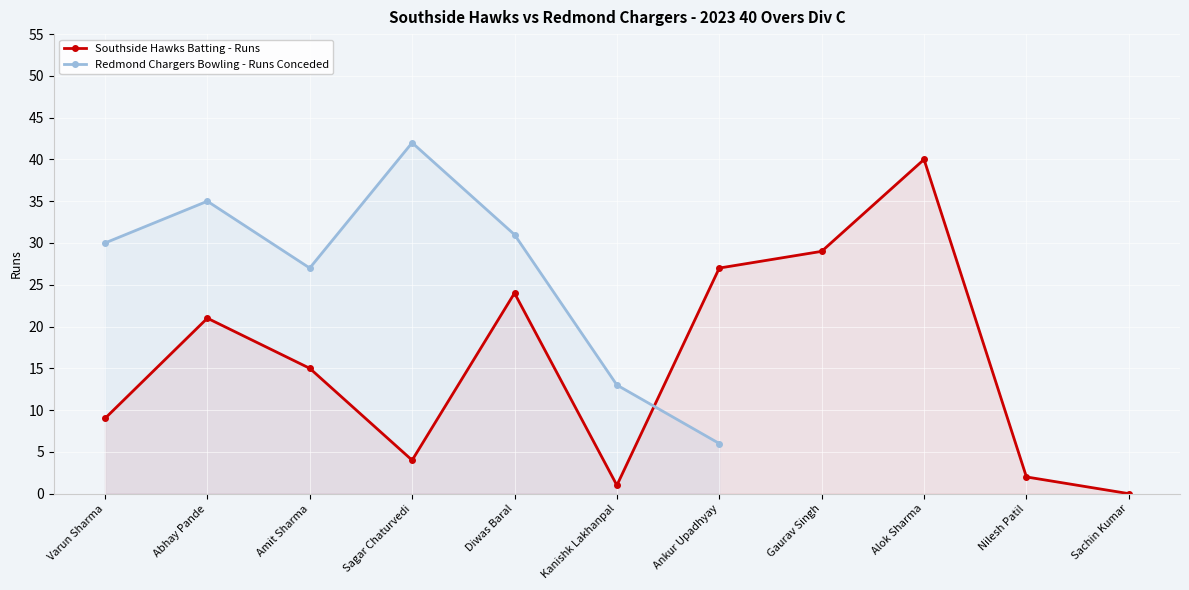

List the labels in order of value, smallest first.

Sachin Kumar, Kanishk Lakhanpal, Nilesh Patil, Sagar Chaturvedi, Varun Sharma, Amit Sharma, Abhay Pande, Diwas Baral, Ankur Upadhyay, Gaurav Singh, Alok Sharma